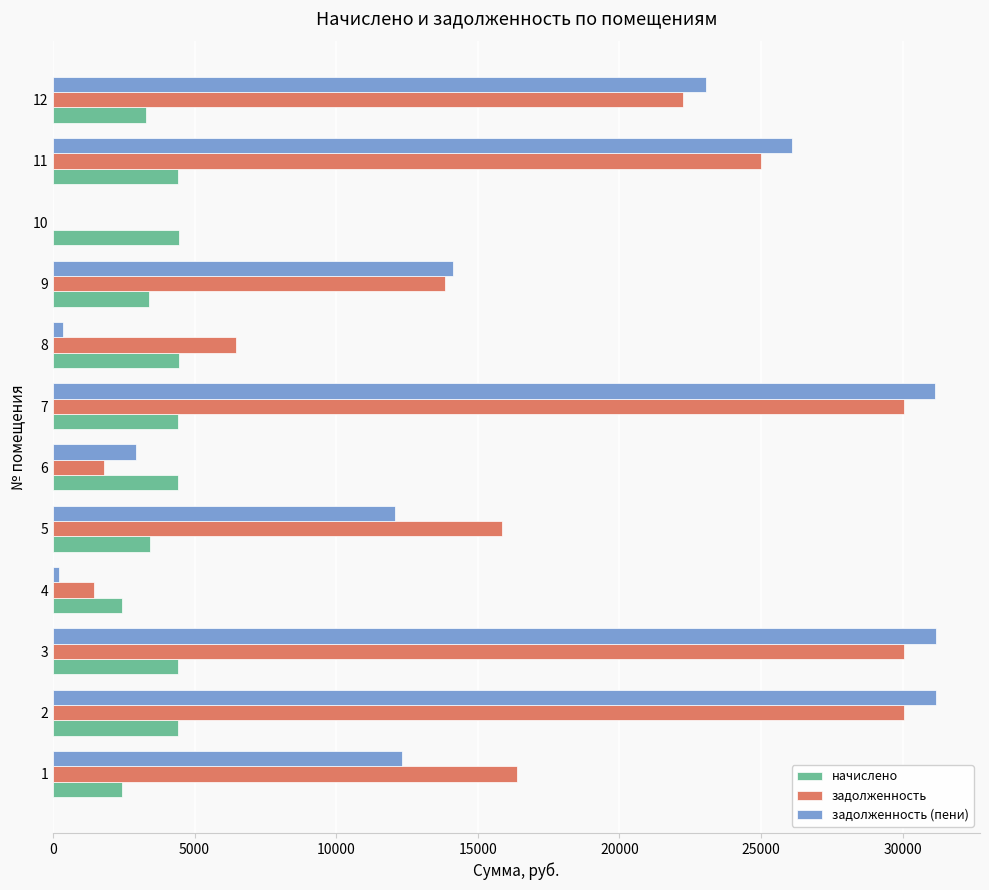

The value of начислено at 4 is 4238.6. True or false?

False